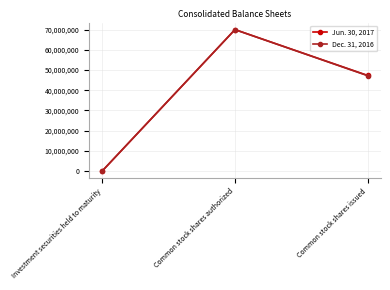

At which category is the sum across all series the highest?

Common stock shares authorized